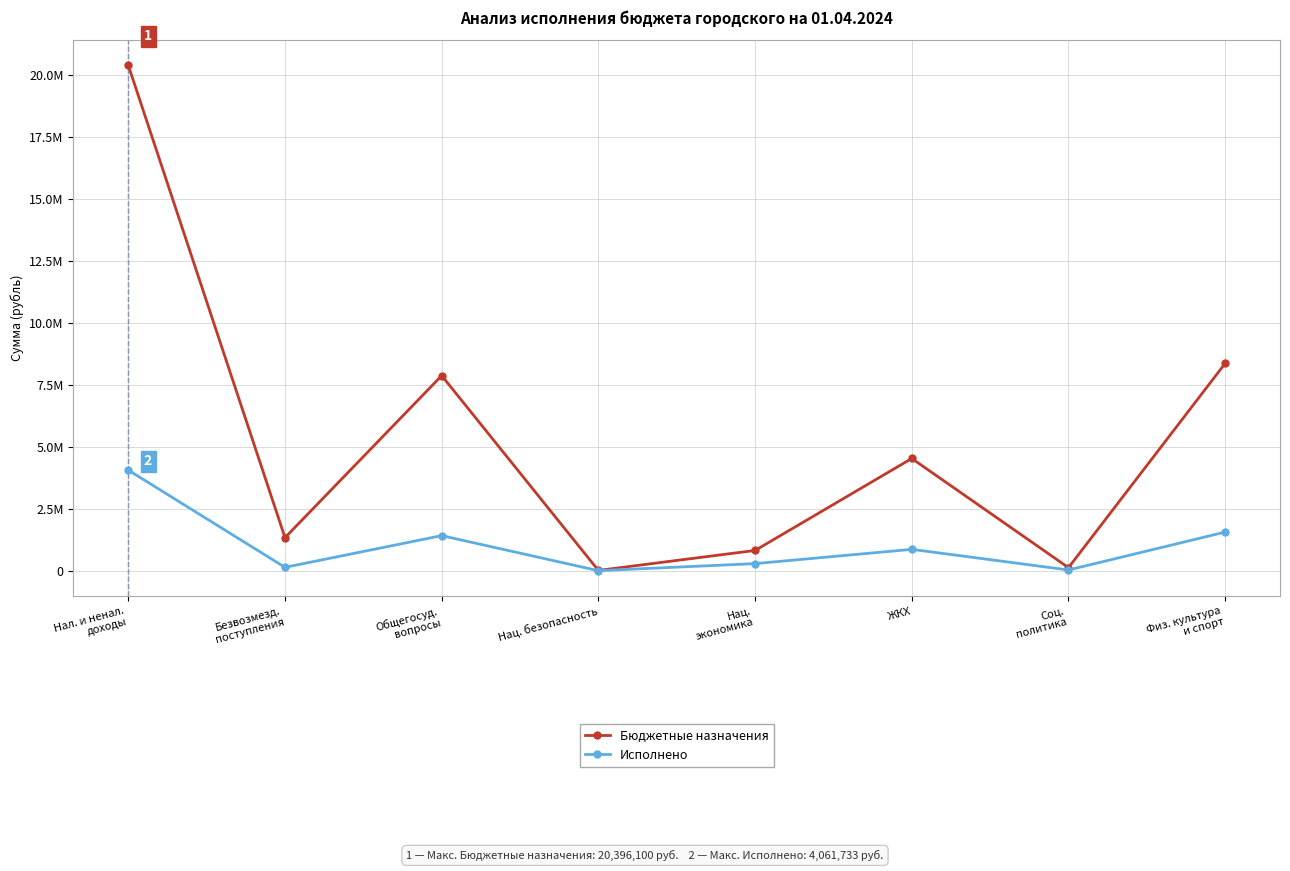

List the series in order of their peak value, highest first.

Бюджетные назначения, Исполнено